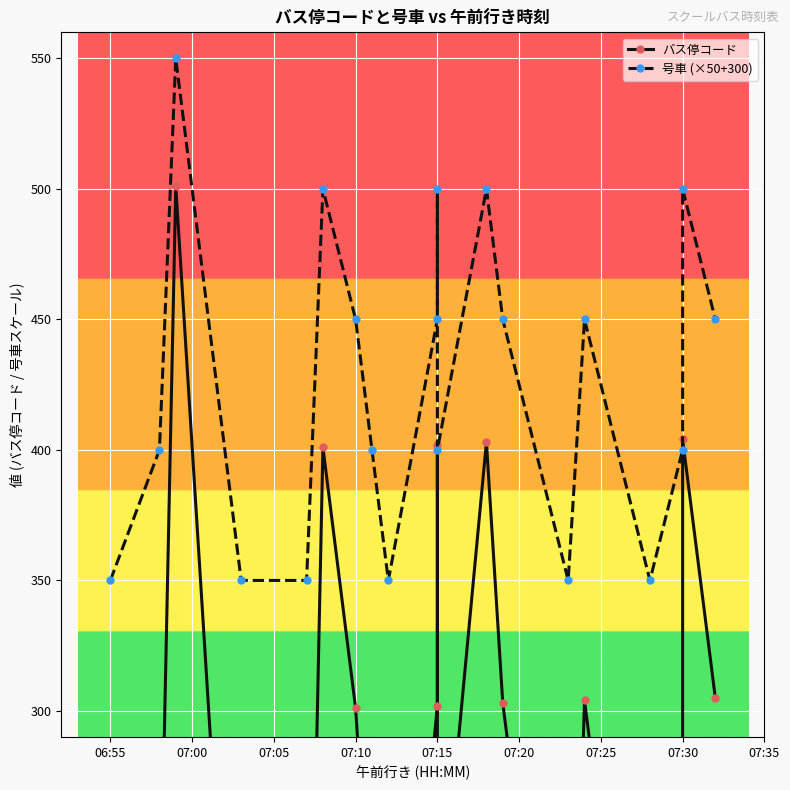

Is the value of 号車 (×50+300) at 07:15 greater than the value of バス停コード at 06:55?

Yes